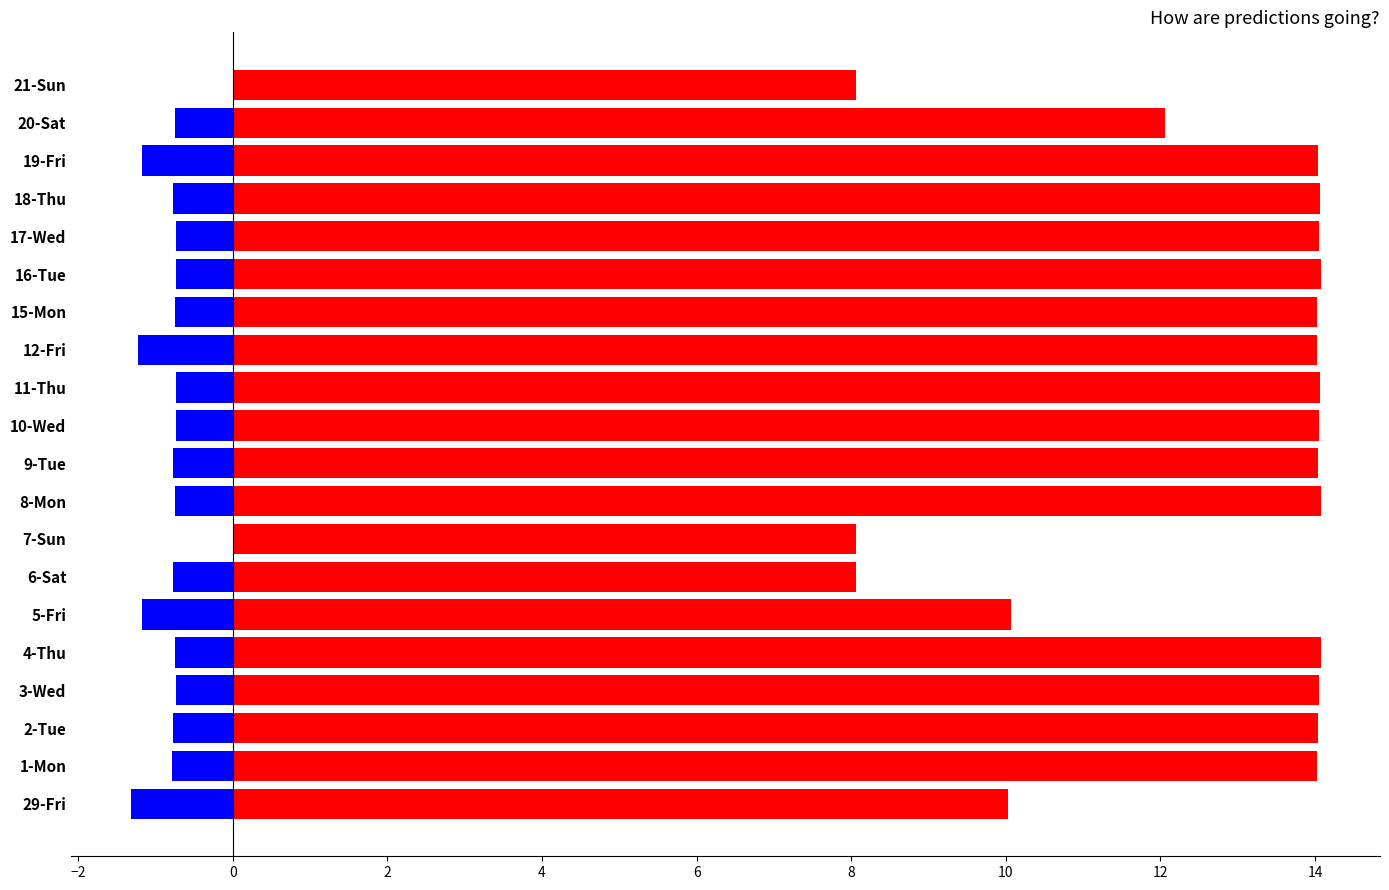

Is it true that Low Hours equals 3.0 at 6-Sat?

False